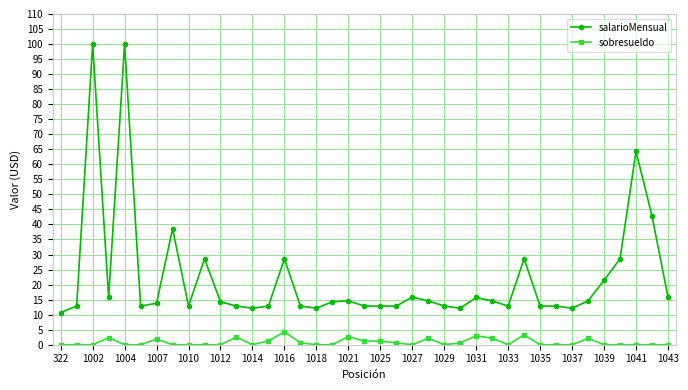

What is the difference between the second highest and second lowest values in the sobresueldo series?

3.3